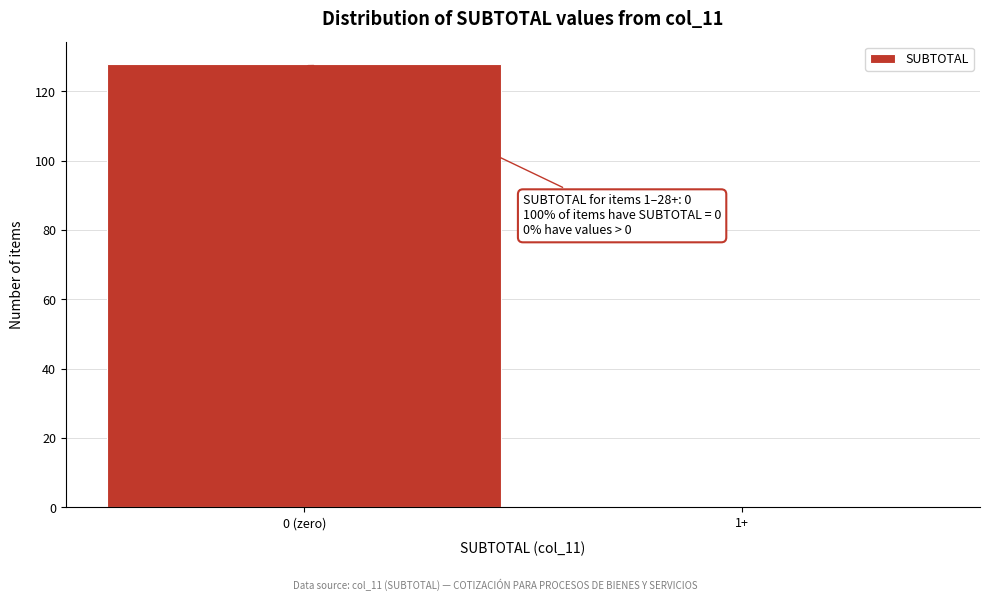

Reading left to right, extract all data points from this chart.

0 (zero)=128	1+=0